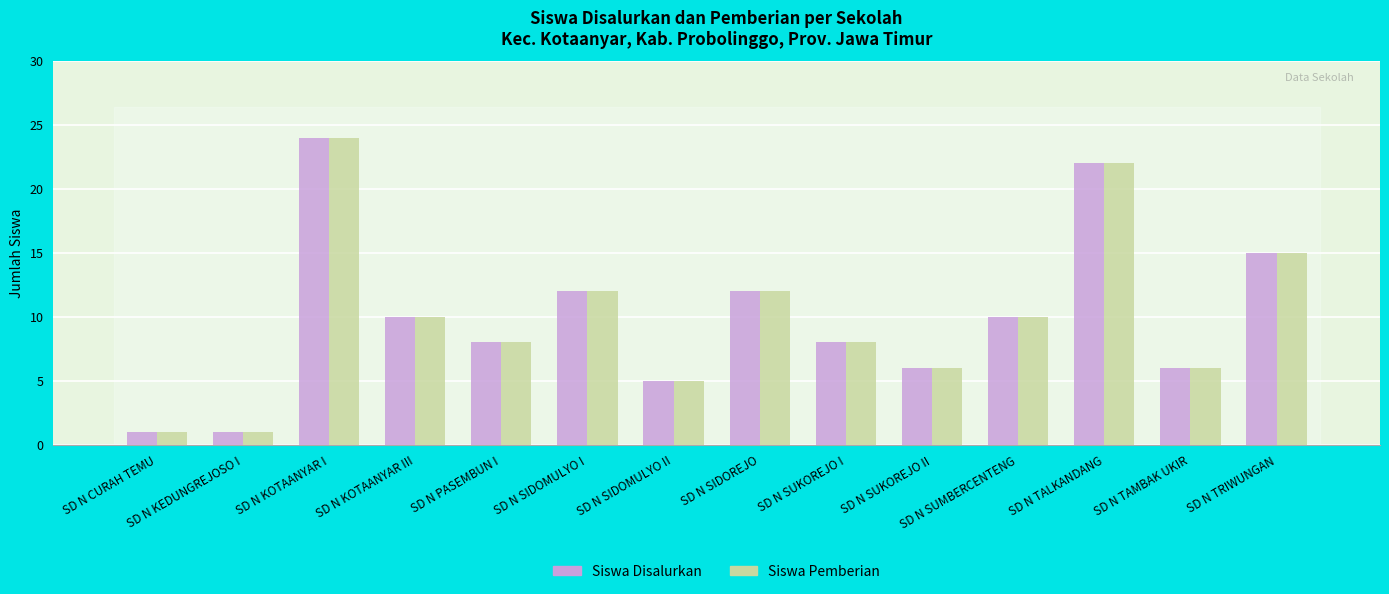

What is the value of the Siswa Disalurkan bar at the 6th from the left?

12